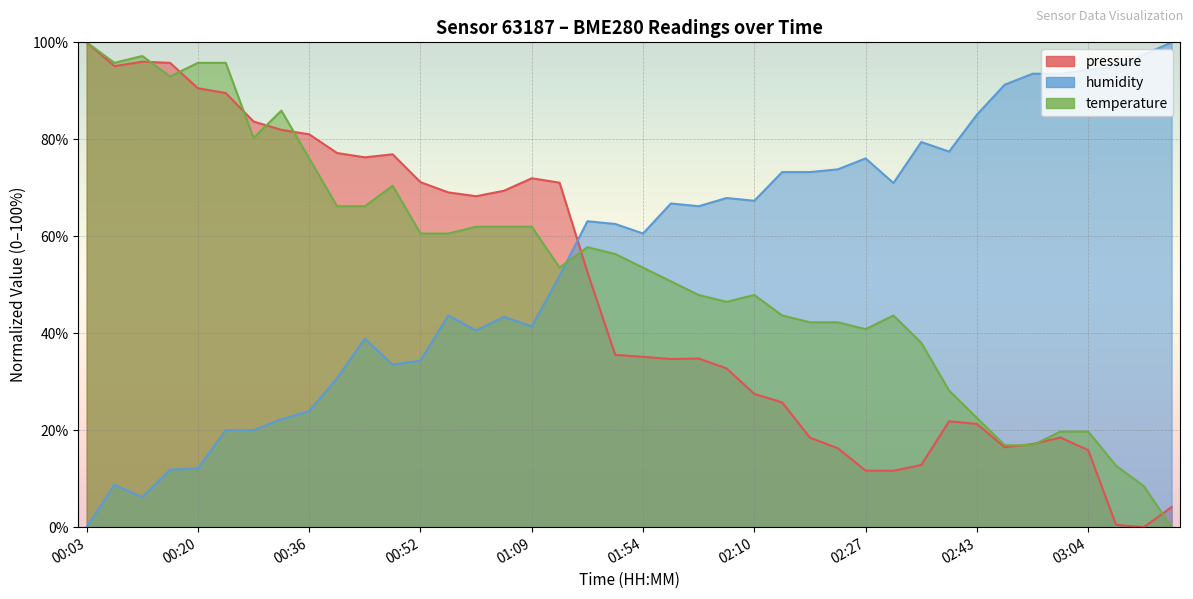

Is the value of pressure at 01:58 greater than the value of temperature at 00:44?

No